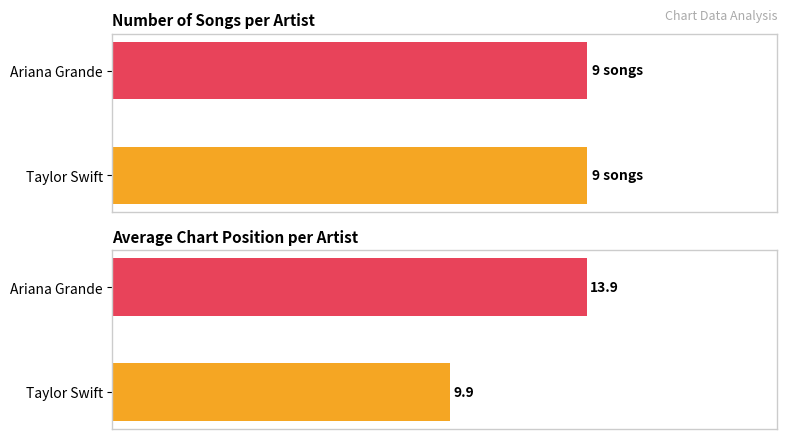

True or false: Song Count has a value of 0.3 at 1.

False